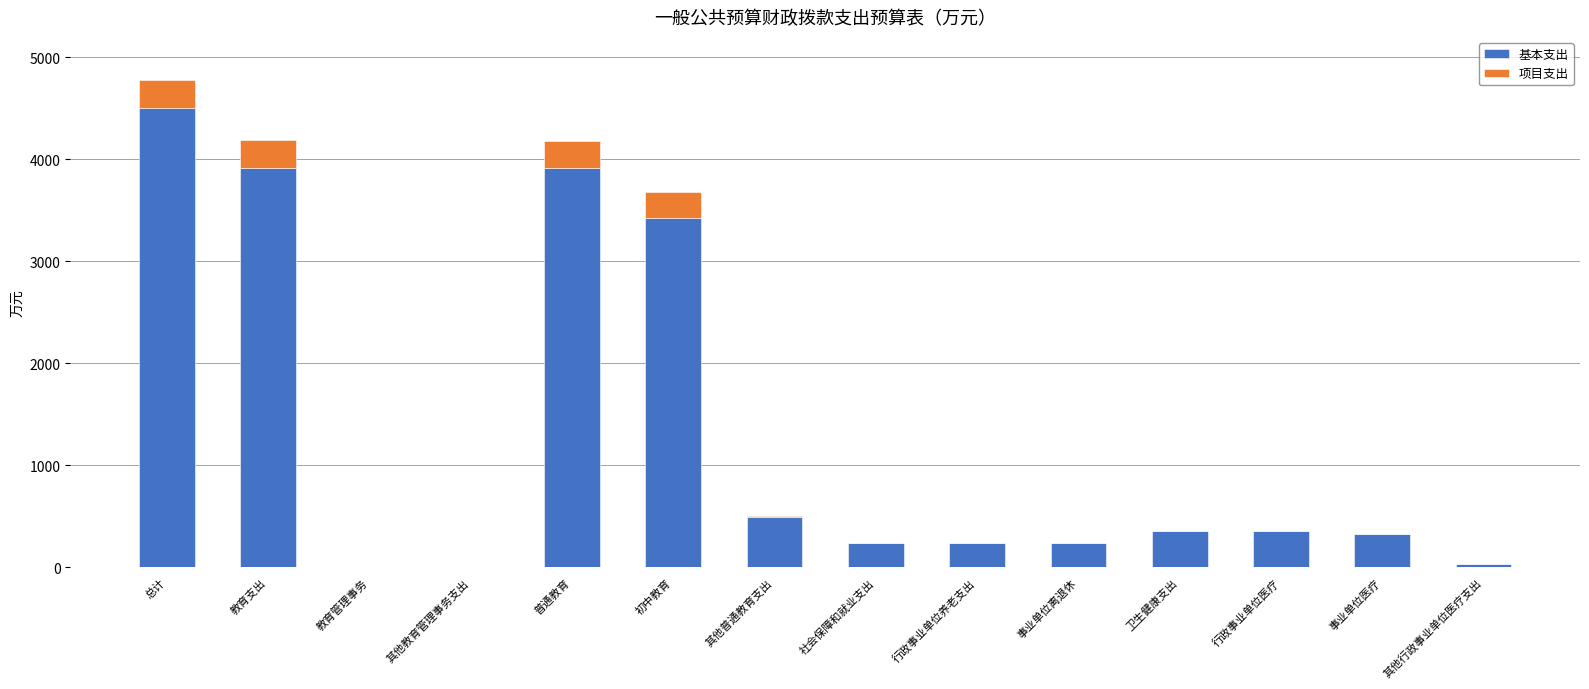

What is the average value of the 基本支出 series?

1285.2